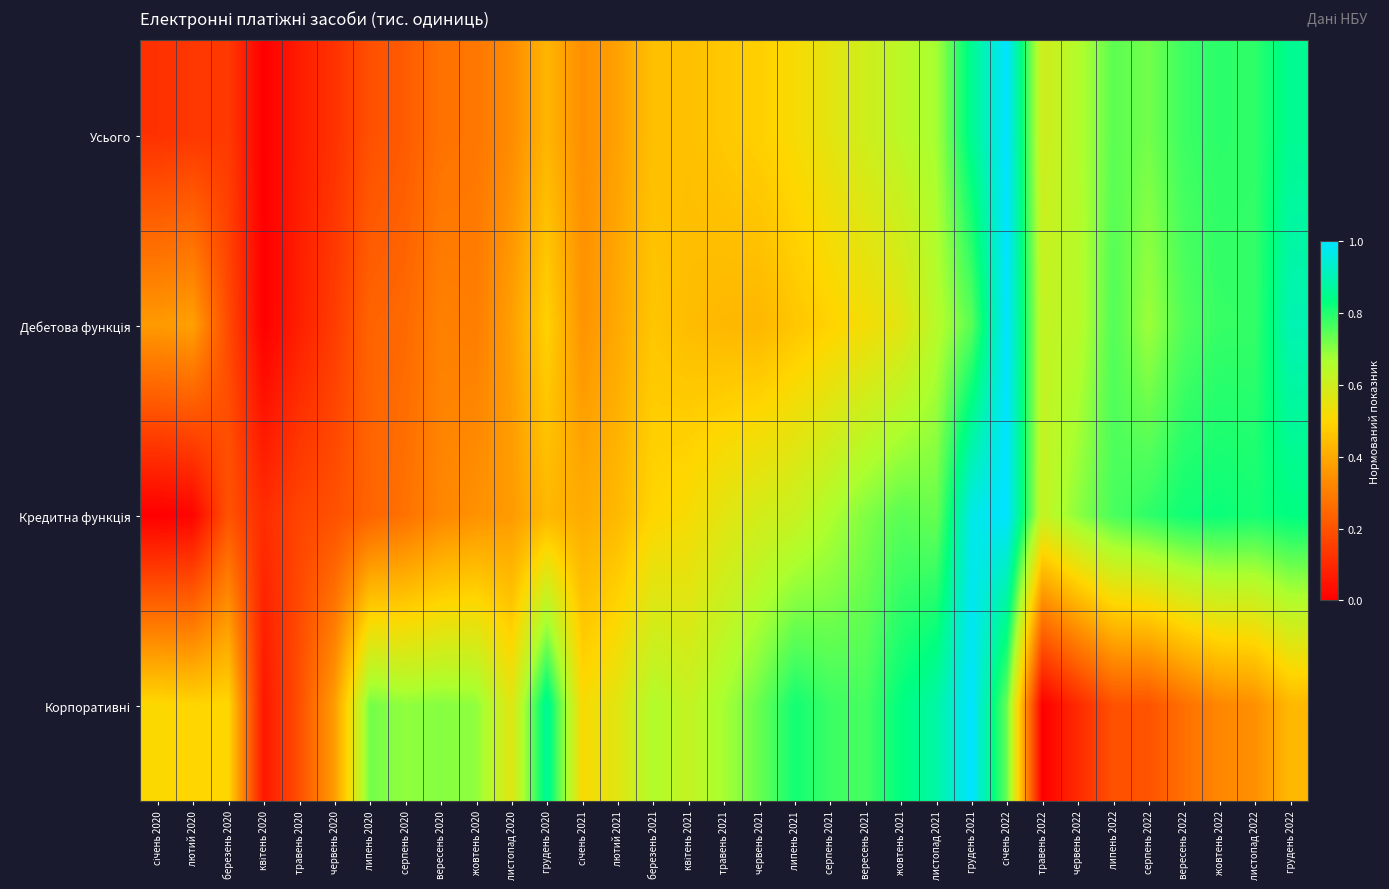

Which has a higher value, жовтень 2020 or жовтень 2021?

жовтень 2021